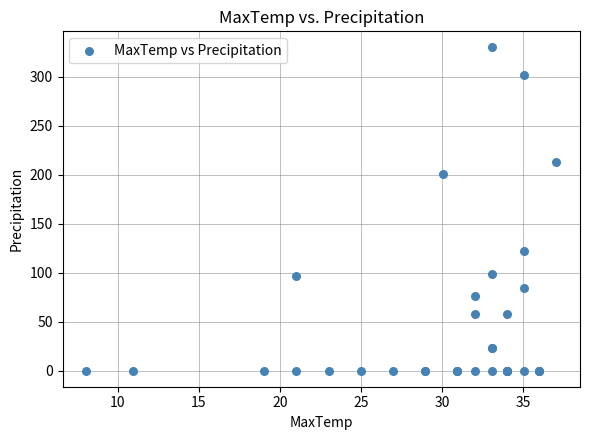

What Y value in the scatter plot is closest to 165?

201